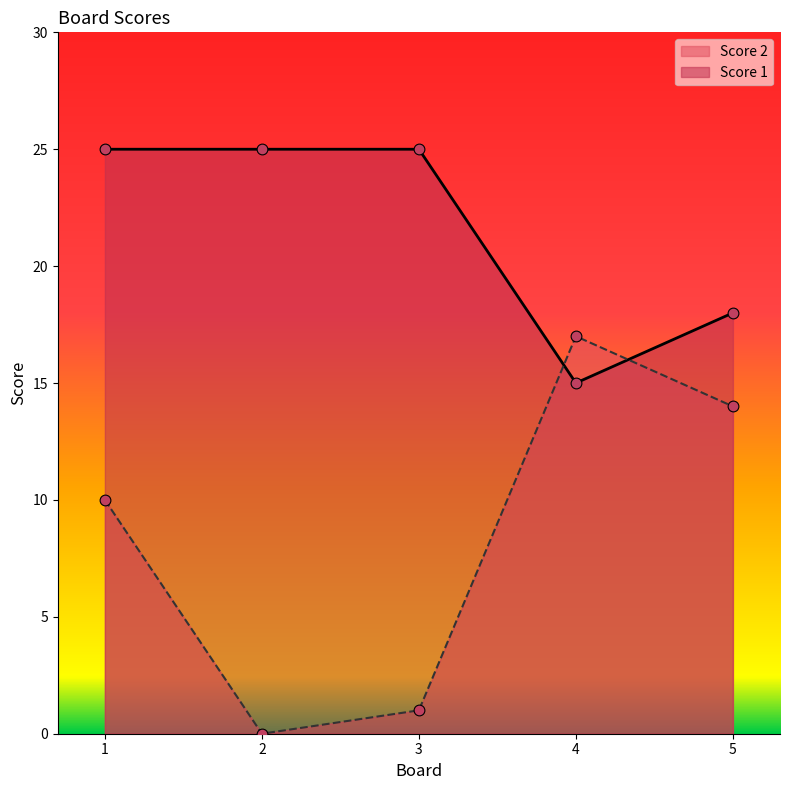

Is the value of Score 2 at 5 greater than the value of Score 1 at 1?

No